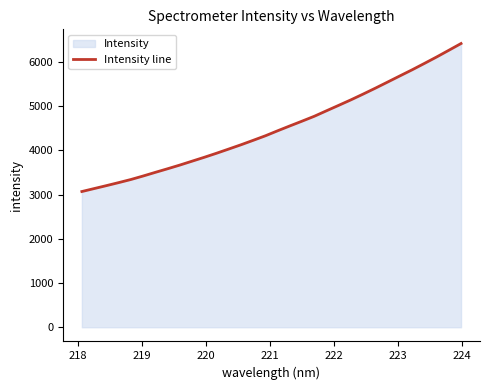

What is the minimum value shown in the chart?

3069.3